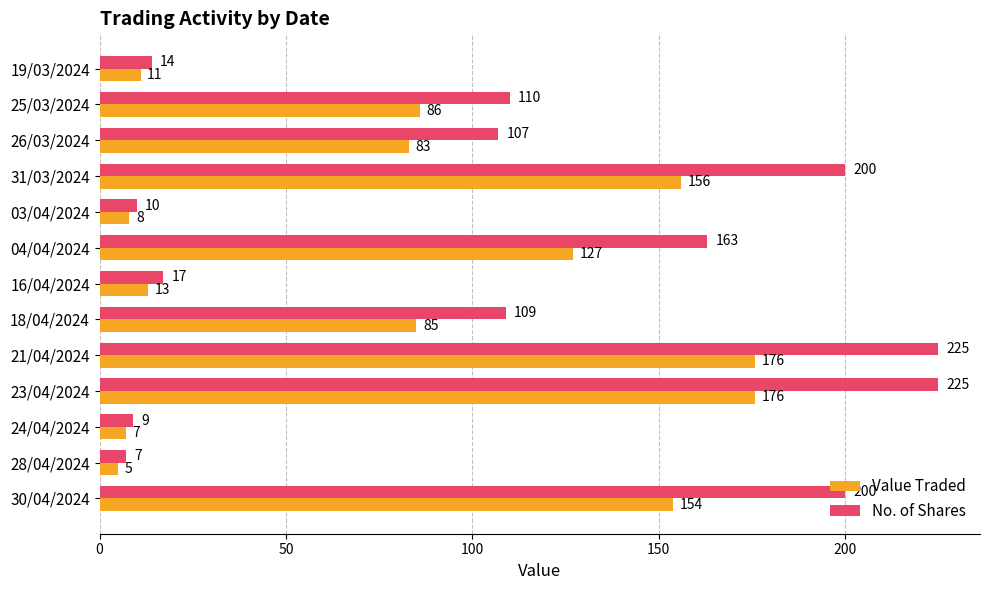

What is the difference between the second highest and second lowest values in the No. of Shares series?

216